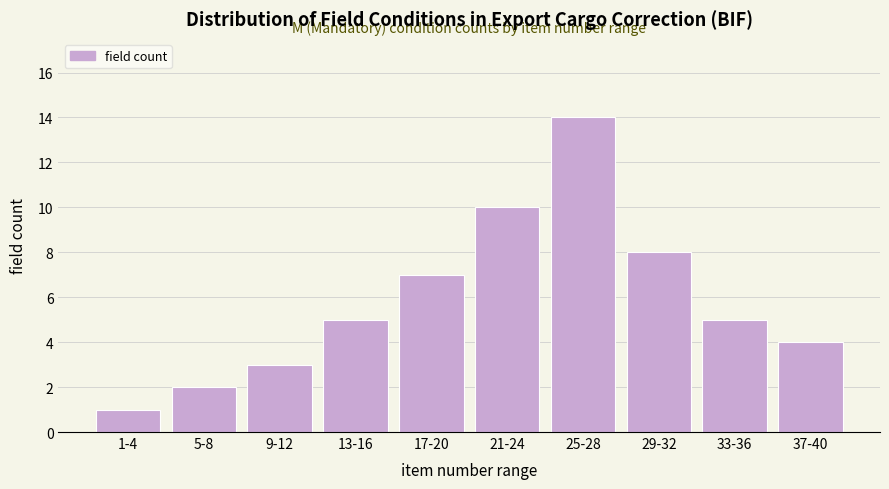

Reading left to right, what are all the values shown in this chart?

1	2	3	5	7	10	14	8	5	4